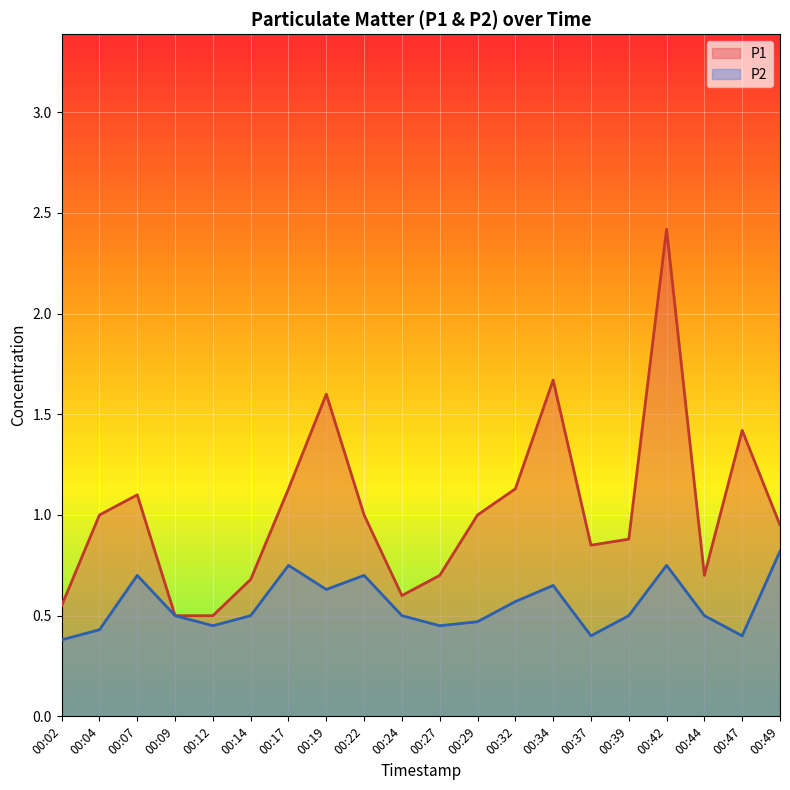

Which series has the widest spread of values?

P1